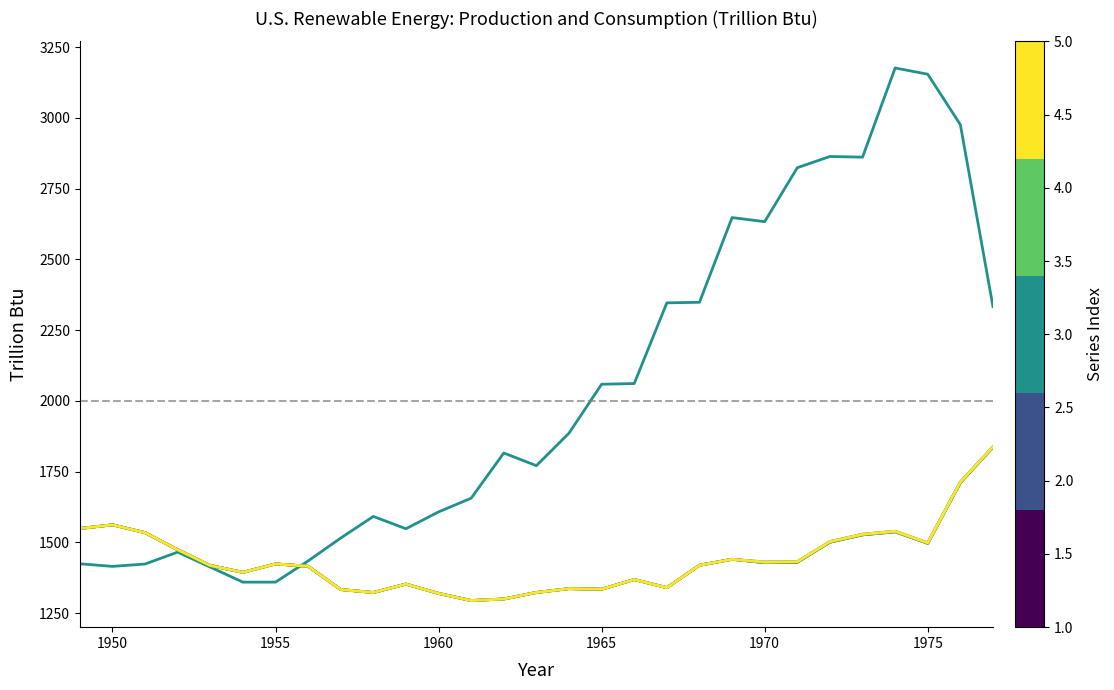

Does the chart have visible grid lines?

No